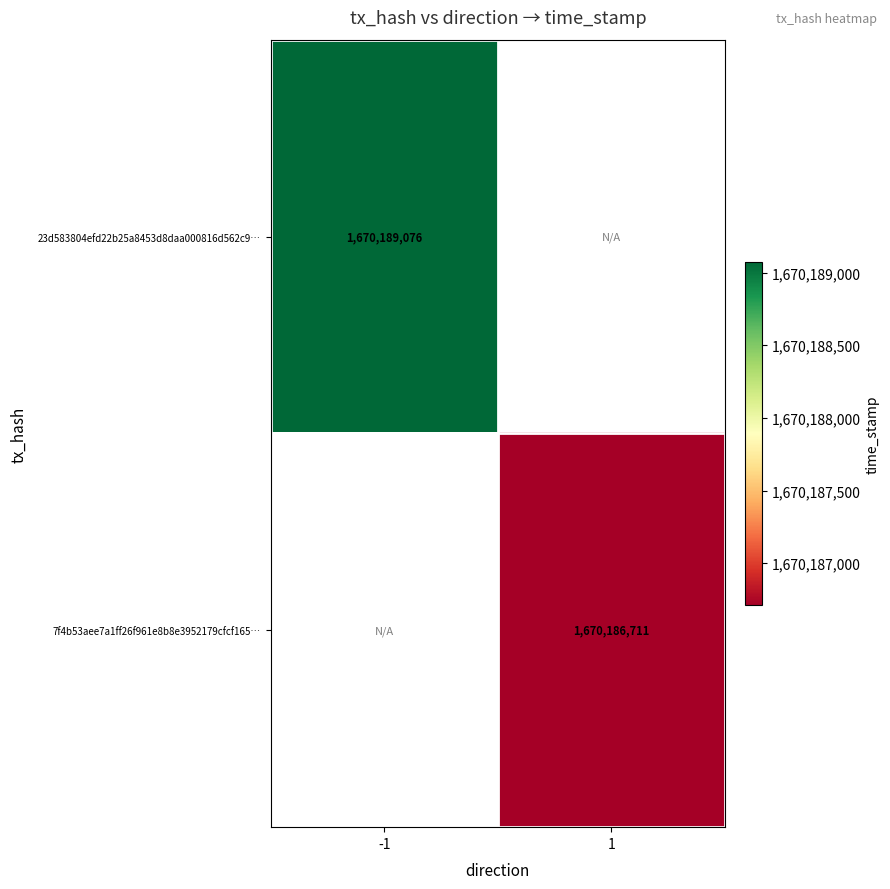

The value of 7f4b53aee7a1ff26f961e8b8e3952179cfcf165… at 1 is 1670186711. True or false?

True